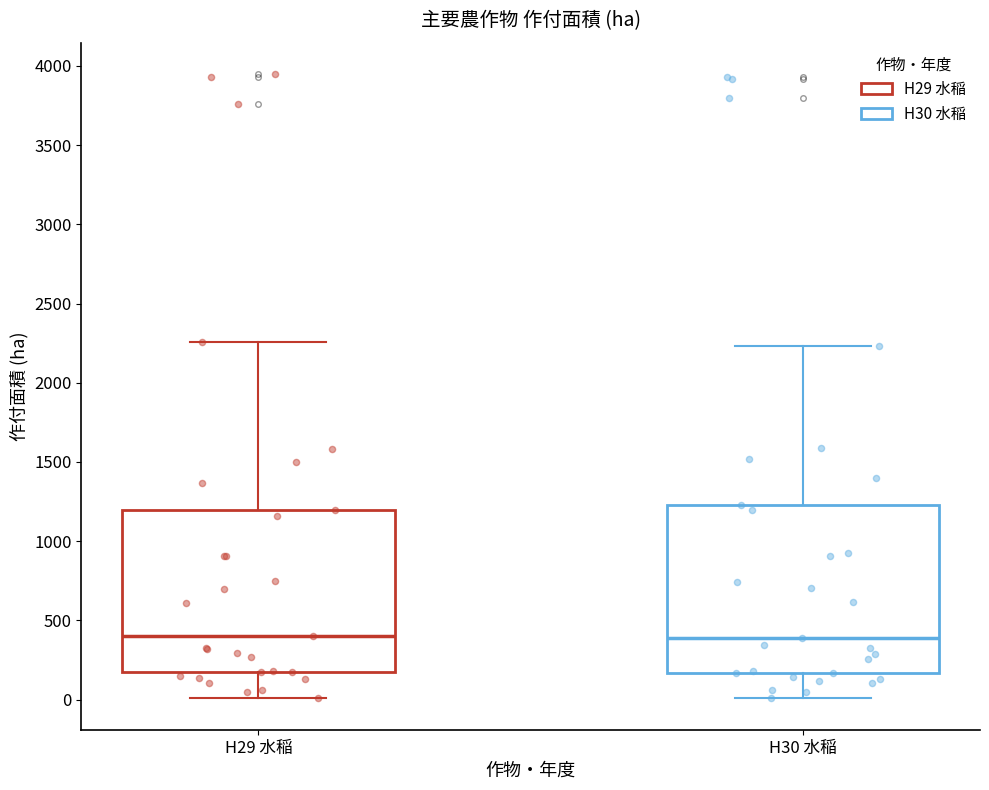

Reading left to right, transcribe this box plot: for each box, give where its median line is, the range the box spans, and where its two whiskers end, as read against the y-axis. The values are not printed on the chart, so give them approximately, as read against the axis.

H29 水稲: median 400, box 150 to 1200, whiskers 0 to 2250
H30 水稲: median 400, box 150 to 1250, whiskers 0 to 2250